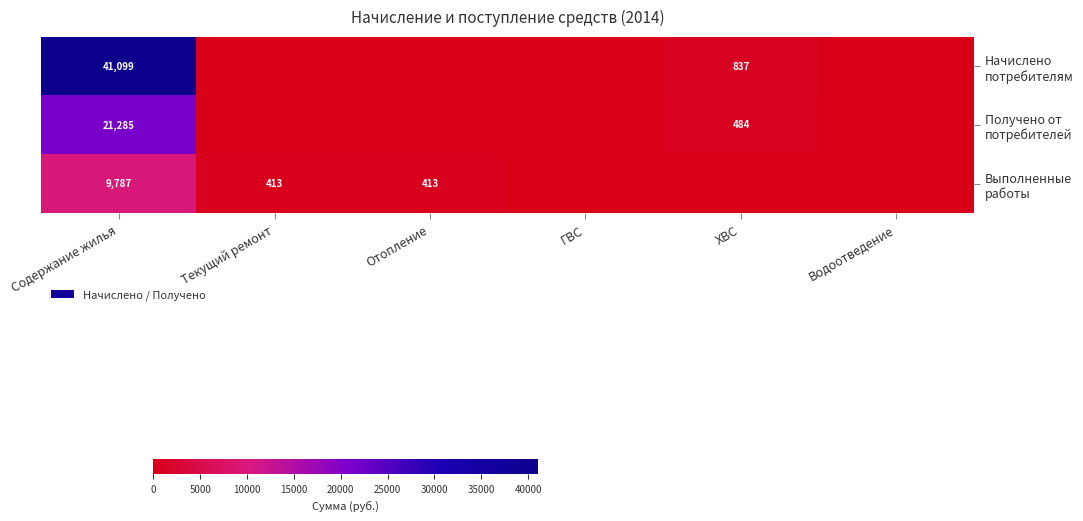

What is the average value of the Выполненные работы series?

1768.8